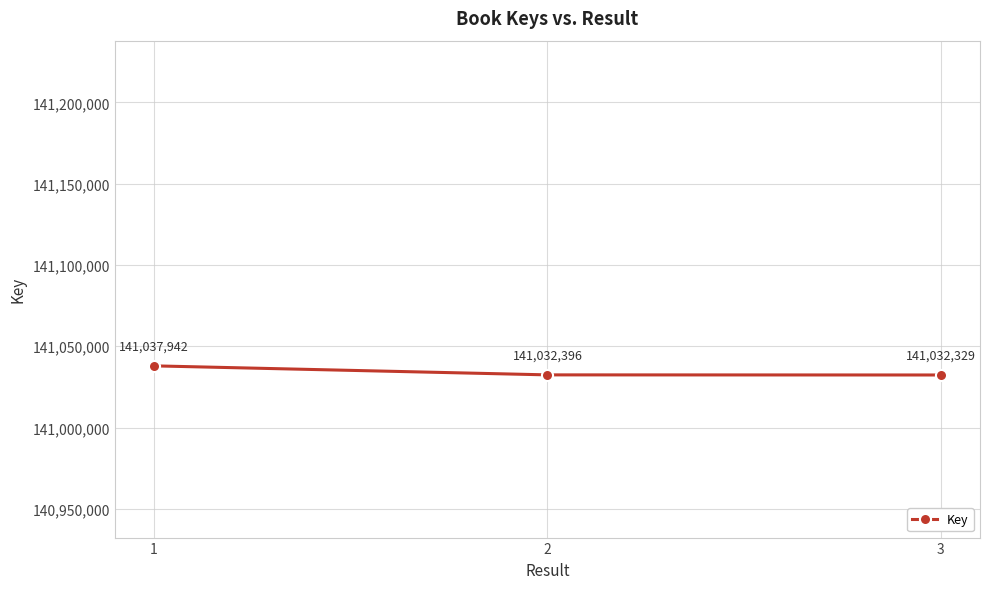

How many distinct data groups are displayed?

1